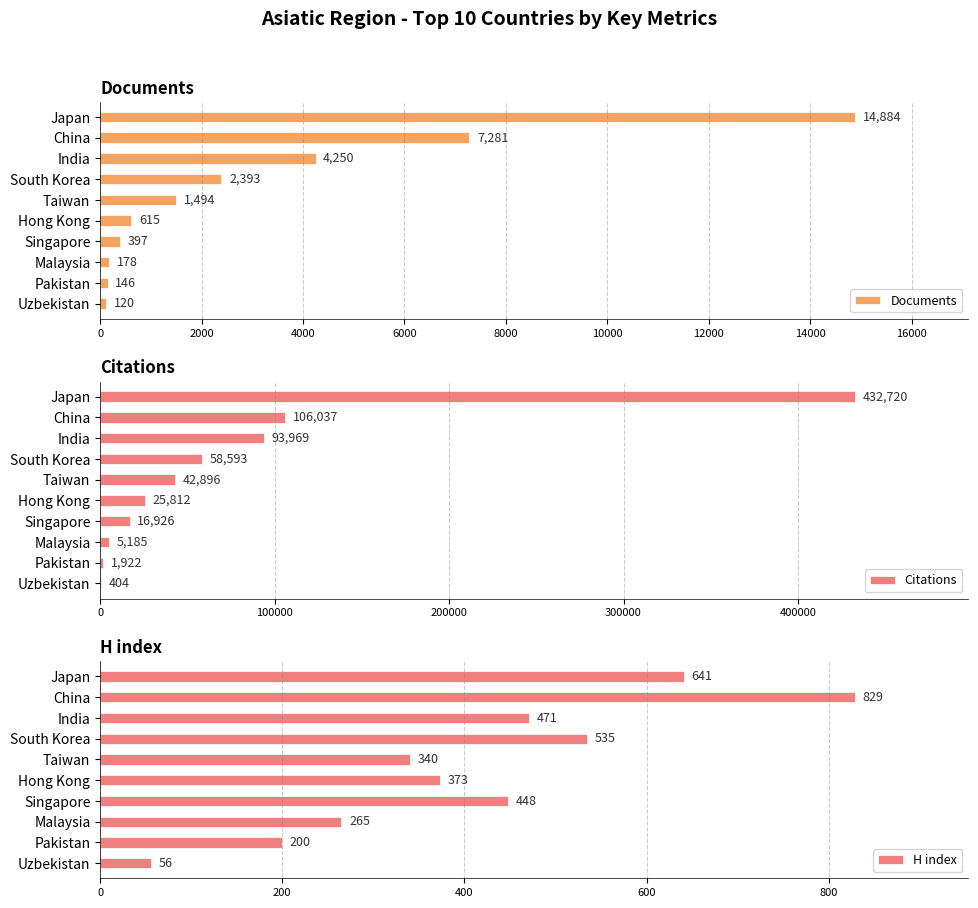

True or false: H index has a value of 535 at South Korea.

True